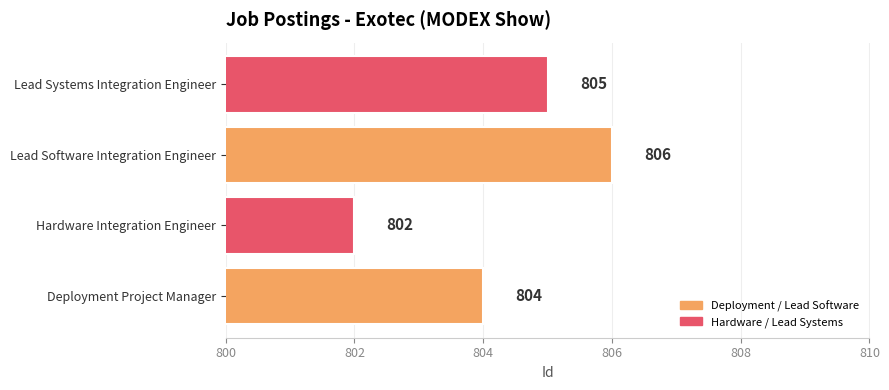

Reading bottom to top, what are all the values shown in this chart?

Deployment Project Manager=804	Hardware Integration Engineer=802	Lead Software Integration Engineer=806	Lead Systems Integration Engineer=805